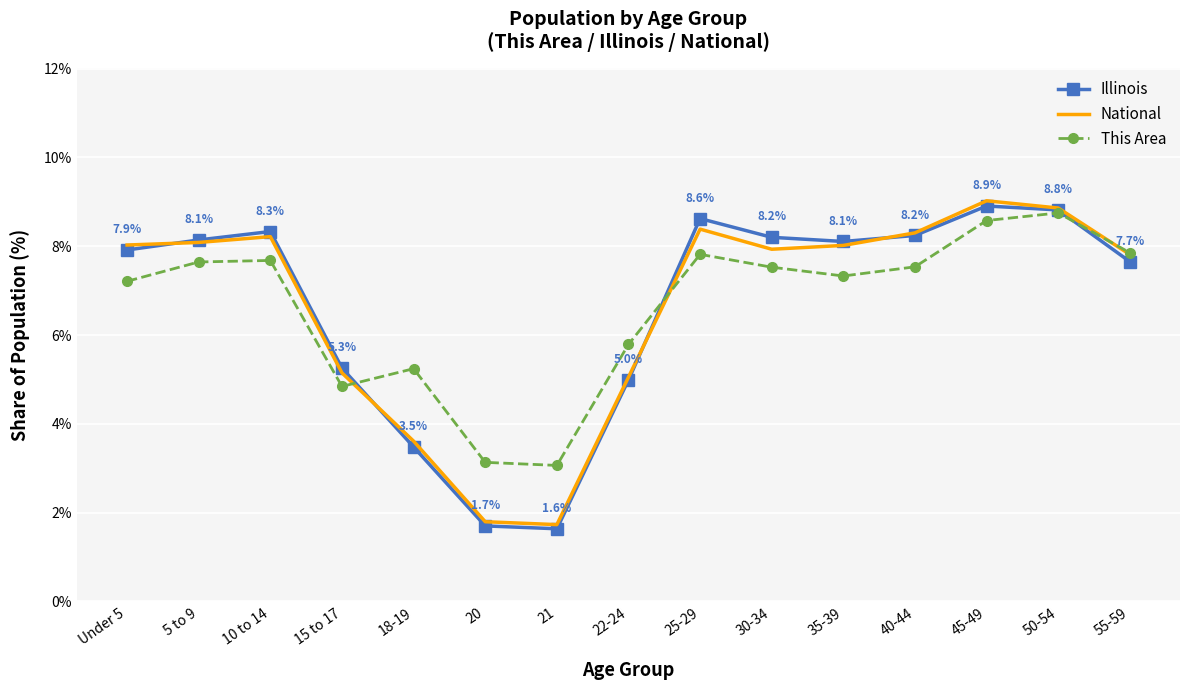

What is the maximum value shown in the chart?

9.0